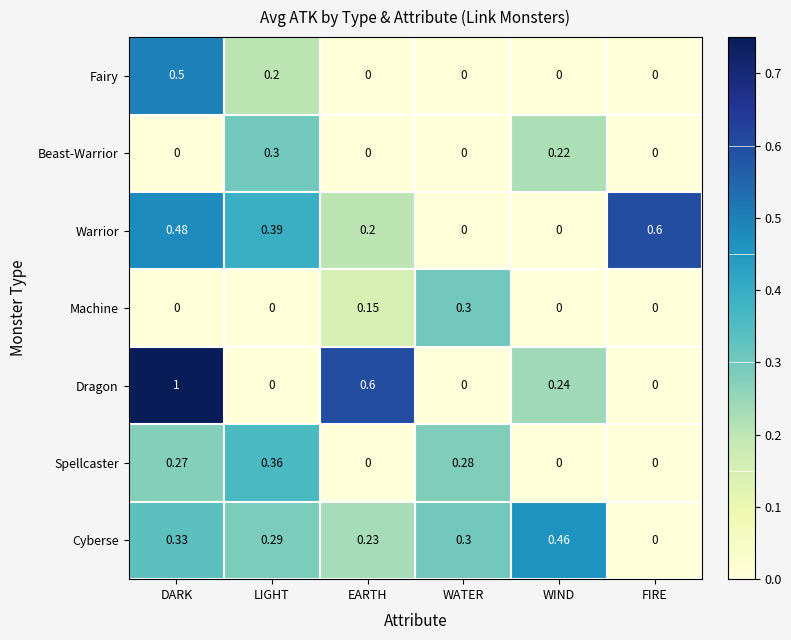

Between DARK and WATER, which series saw the biggest shift?

Dragon